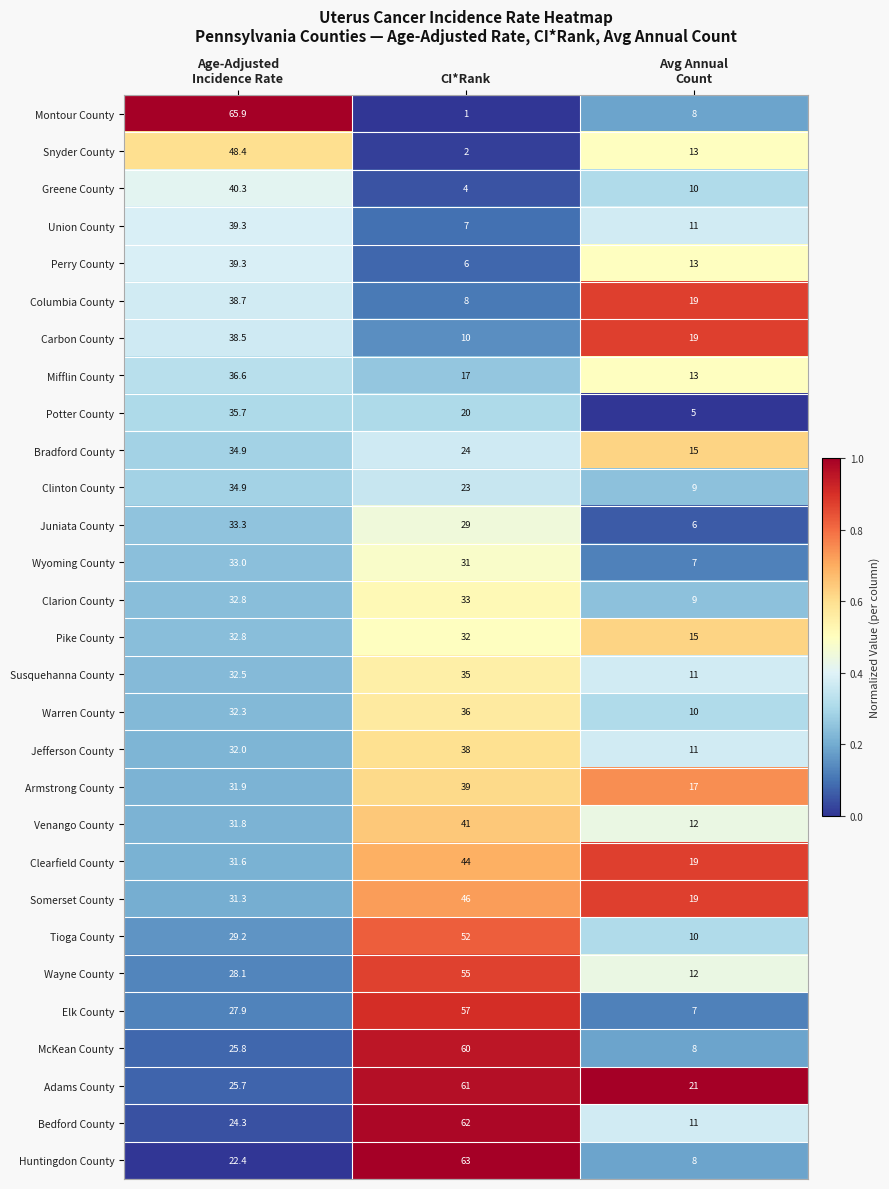

Which series has the largest total across all categories?

Adams County